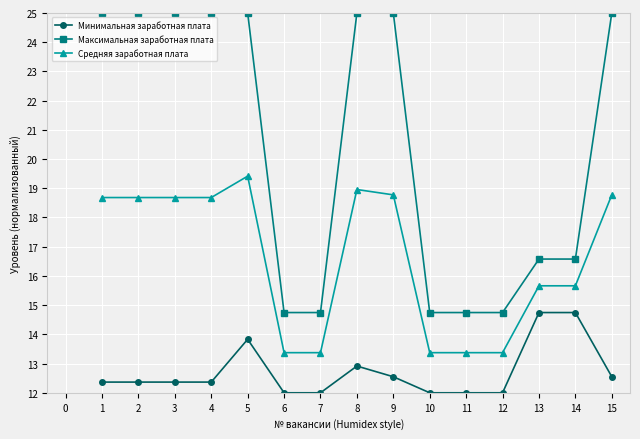

How many lines are shown in the chart?

3